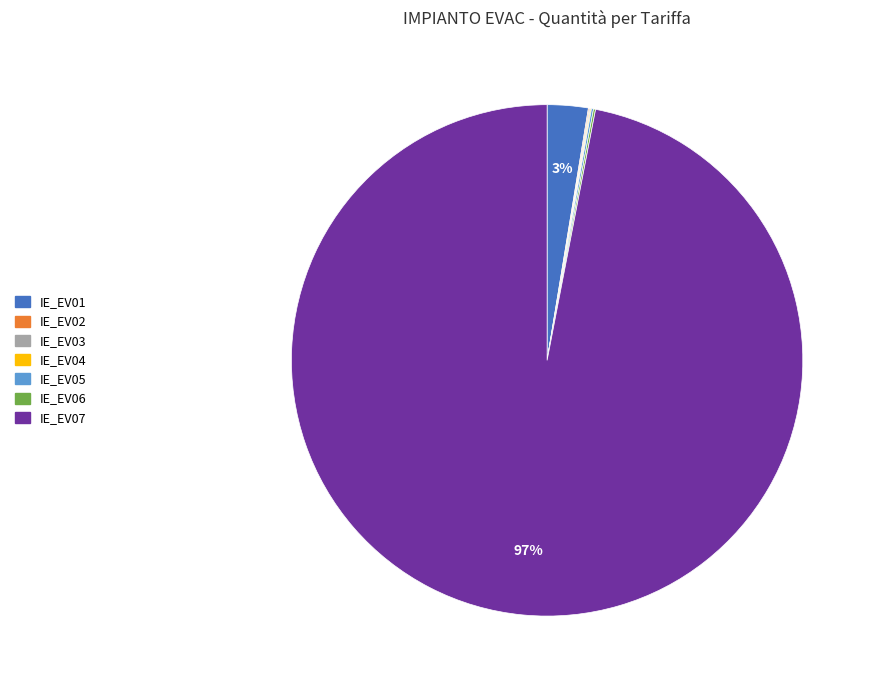

To the nearest percent, what is the average slice percentage?

14%